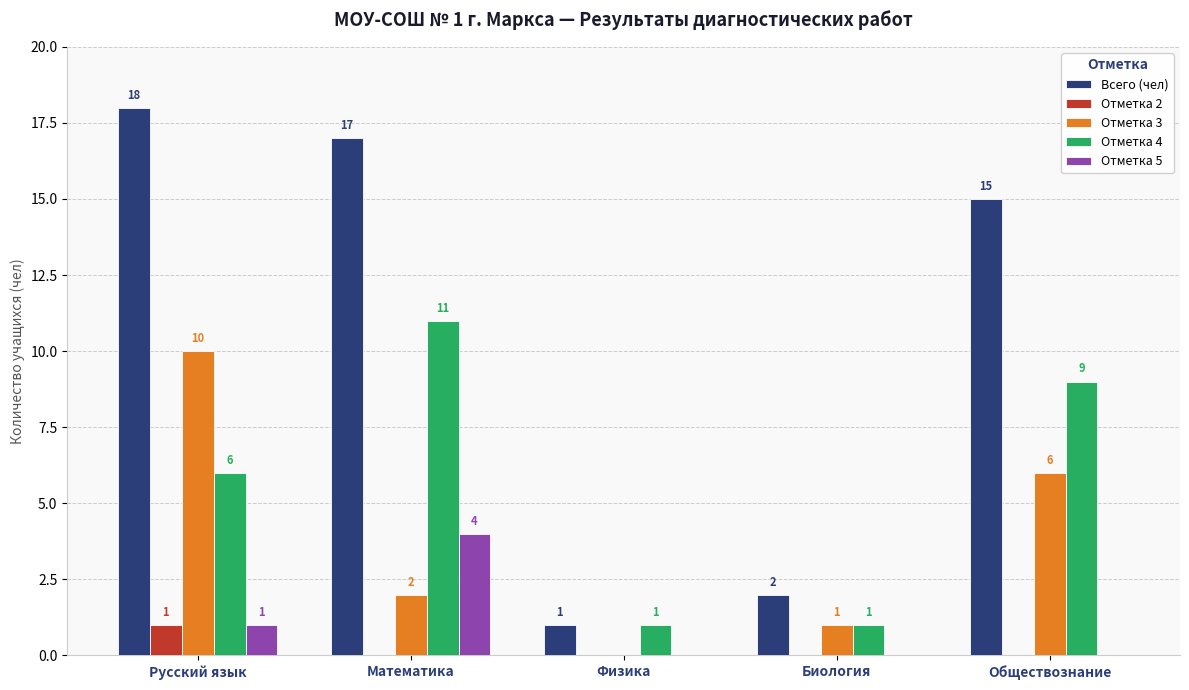

Which series has the largest total across all categories?

Всего (чел)